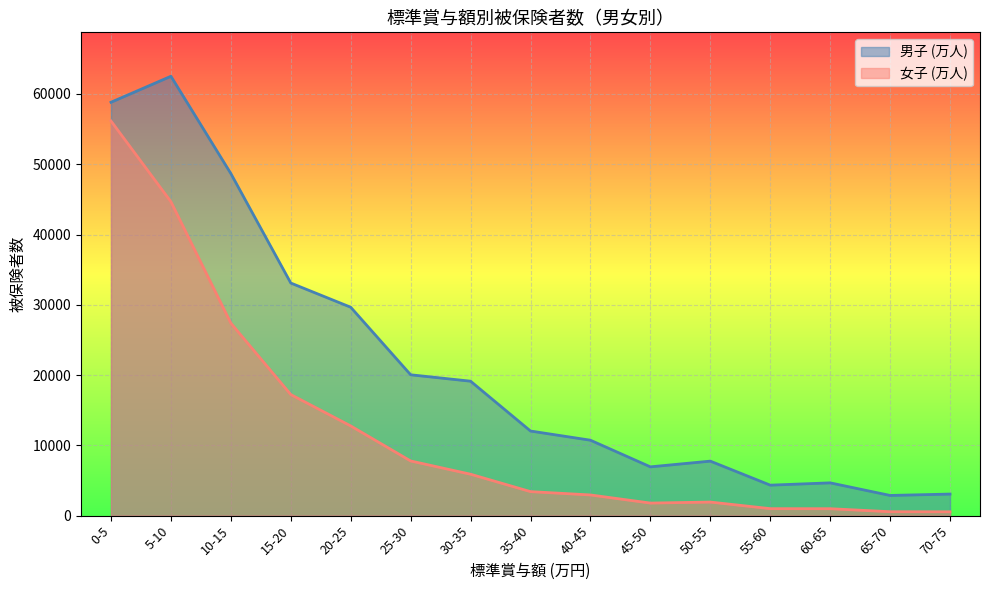

Where is the first local minimum for 男子 (万人)?

45-50